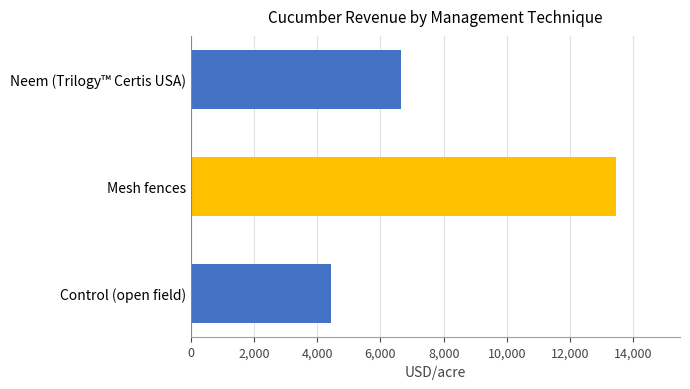

How many bars are there in total?

3